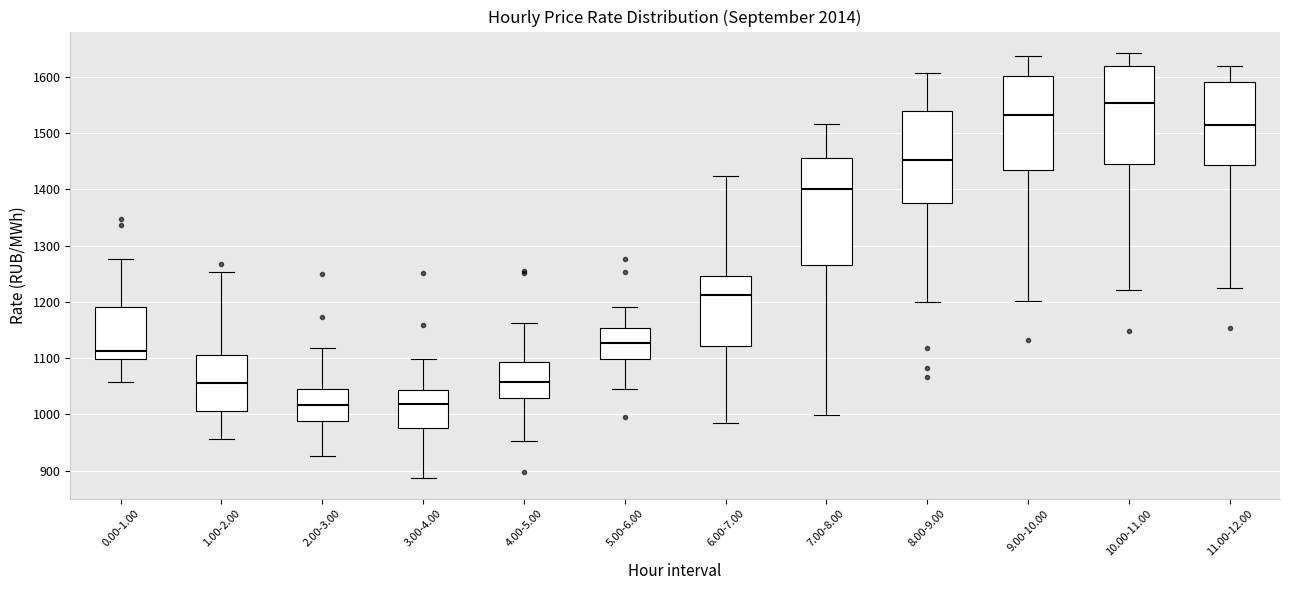

Which box has the highest median line?

10.00-11.00